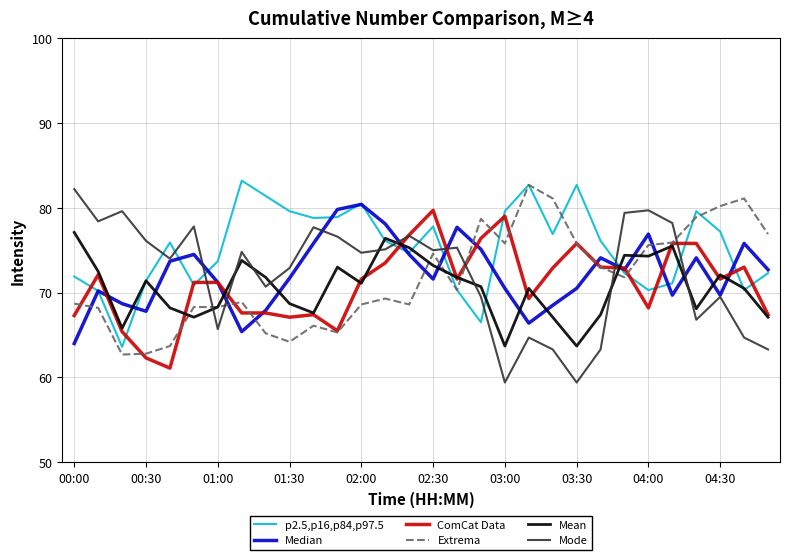

How many distinct data groups are displayed?

6